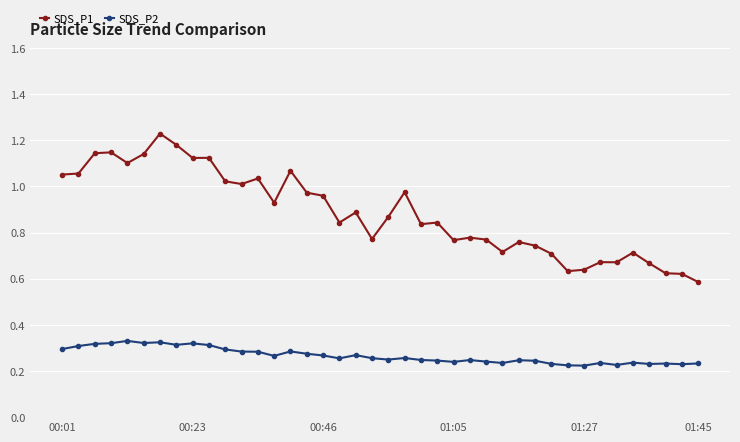

Is this an area chart (filled region under the line)?

No